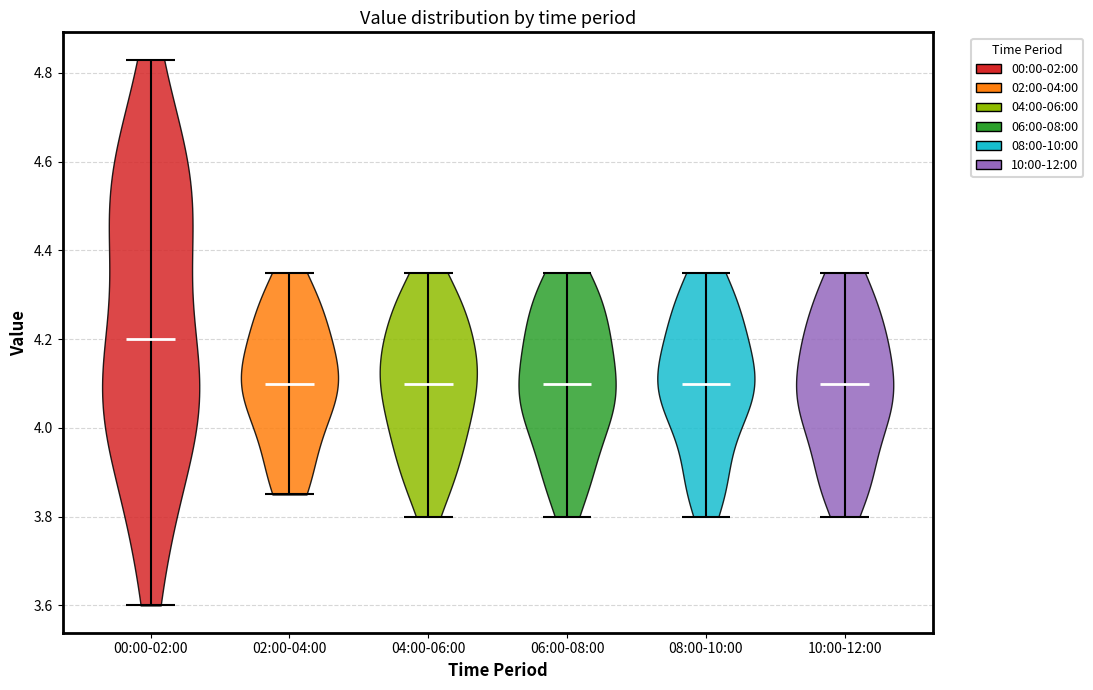

Where does the median line of the violin for 02:00-04:00 sit on the y-axis? The values are not printed on the chart, so give them approximately, as read against the axis.

4.10